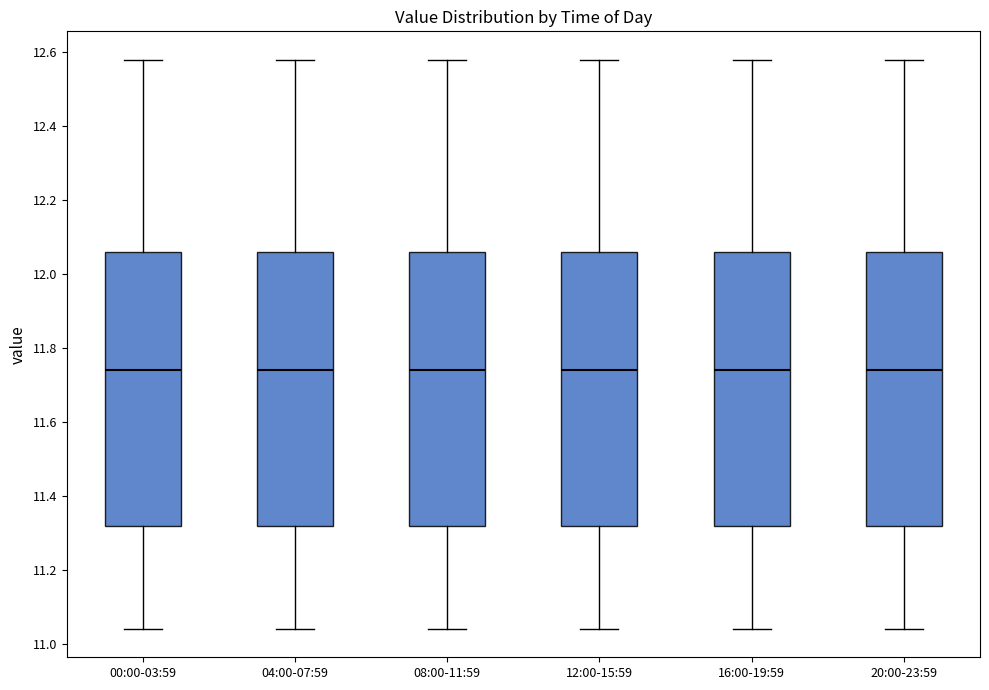

Reading left to right, read every box against the y-axis: the position of its median line, the range the box covers, and the ends of its whiskers. The values are not printed on the chart, so give them approximately, as read against the axis.

00:00-03:59: median 11.74, box 11.32 to 12.06, whiskers 11.04 to 12.58
04:00-07:59: median 11.74, box 11.32 to 12.06, whiskers 11.04 to 12.58
08:00-11:59: median 11.74, box 11.32 to 12.06, whiskers 11.04 to 12.58
12:00-15:59: median 11.74, box 11.32 to 12.06, whiskers 11.04 to 12.58
16:00-19:59: median 11.74, box 11.32 to 12.06, whiskers 11.04 to 12.58
20:00-23:59: median 11.74, box 11.32 to 12.06, whiskers 11.04 to 12.58